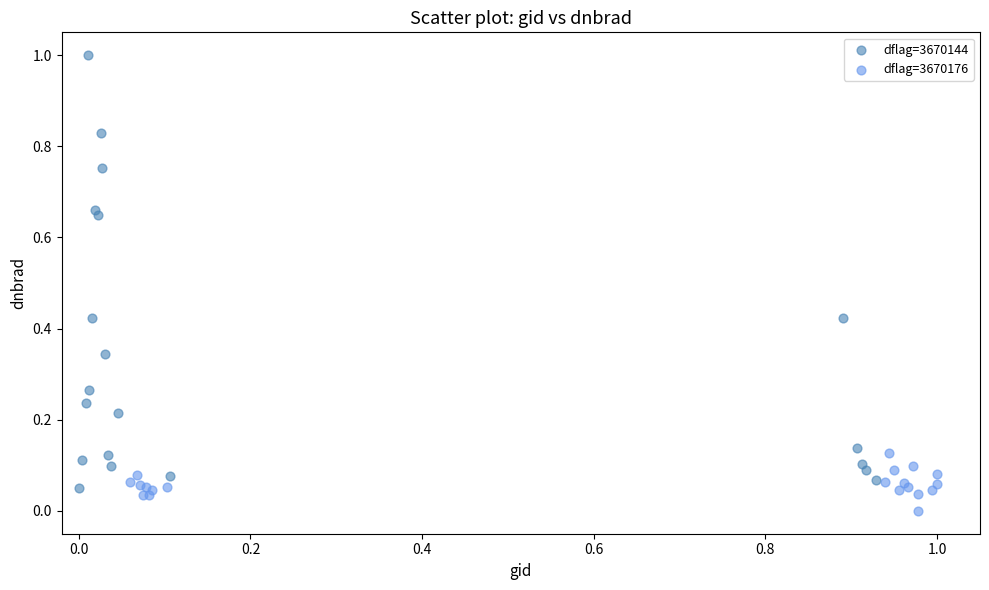

What are all the series names shown in the legend?

dflag=3670144, dflag=3670176